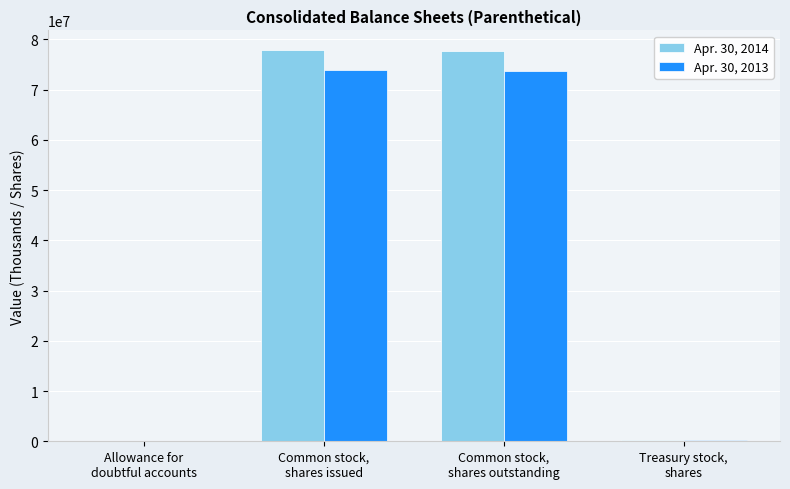

What is the maximum value for Apr. 30, 2014?

77887663